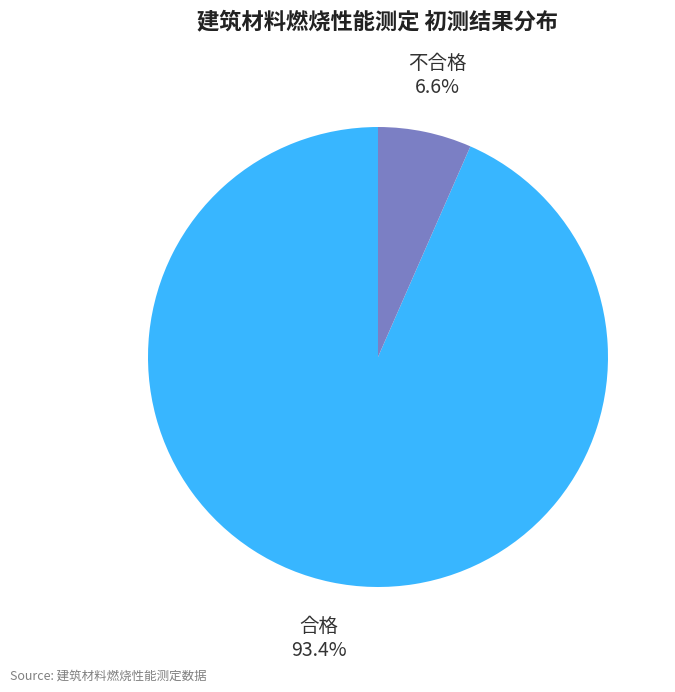

Rank the categories by value from highest to lowest.

合格, 不合格